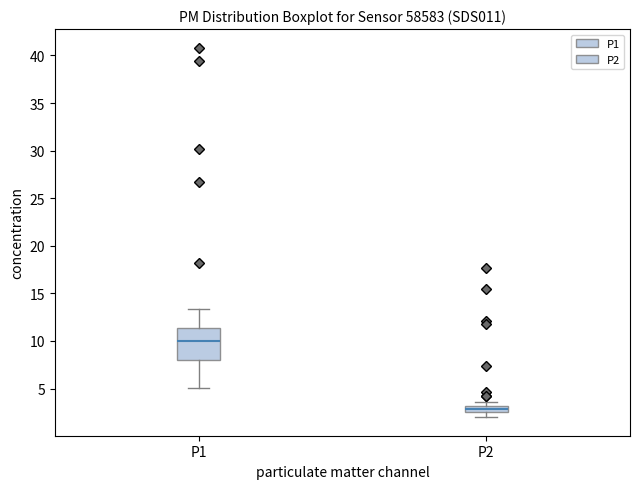

Which box has the lowest median line?

P2